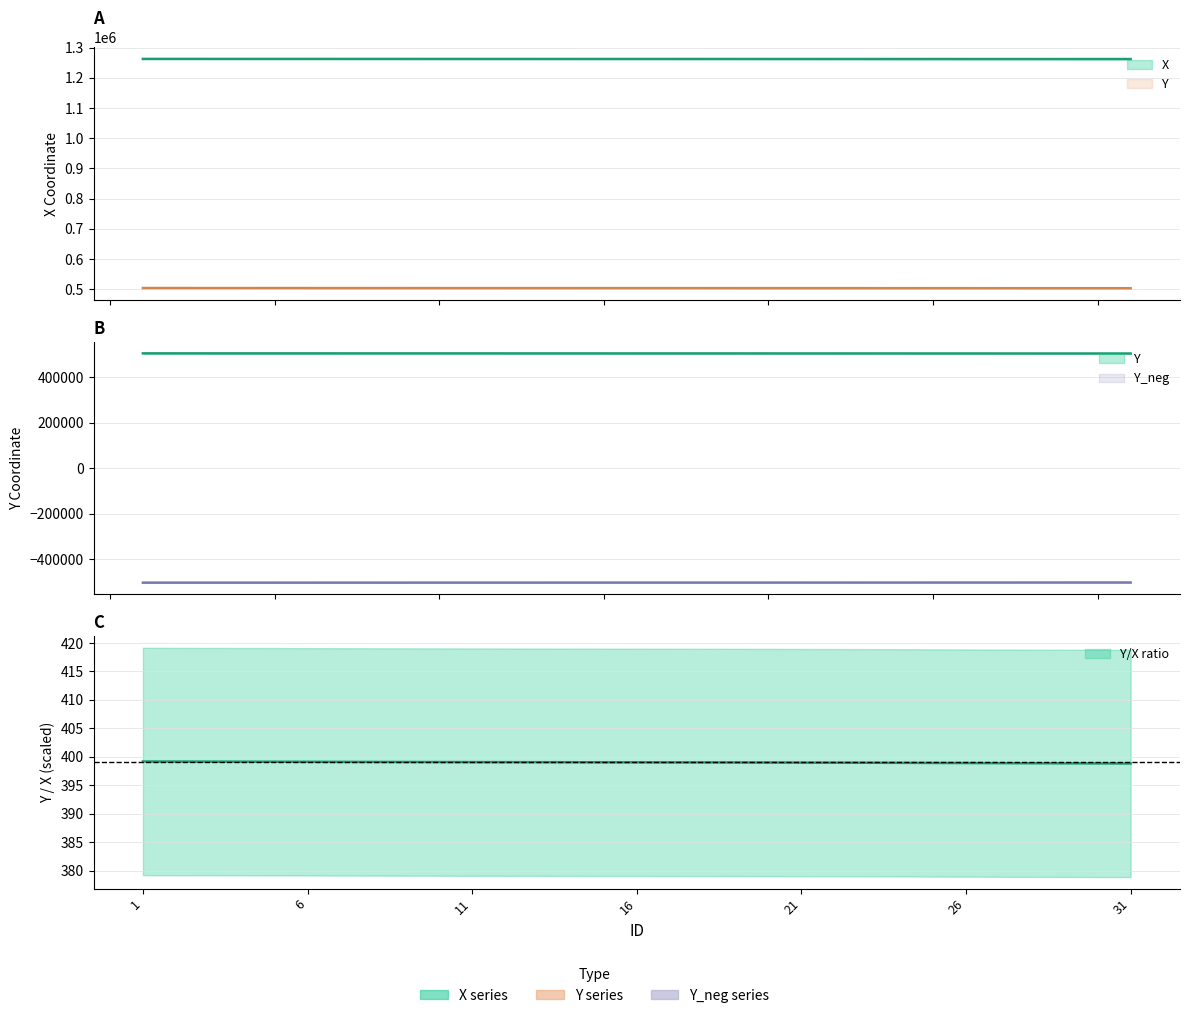

What is the value of the X point at the 29th from the left?

1262246.3